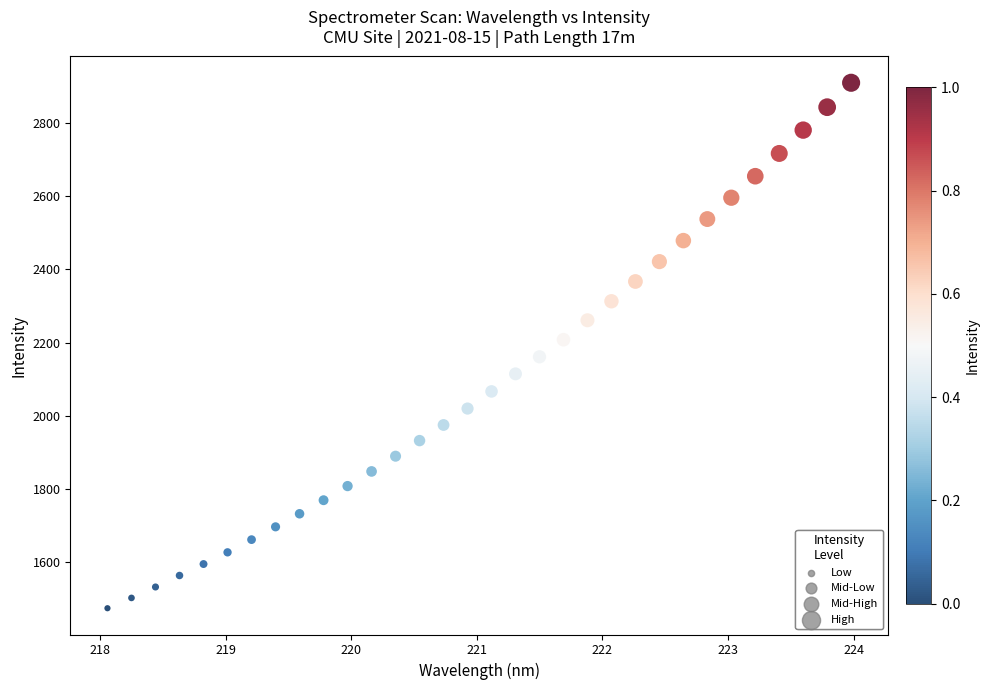

What is the range of Y values (max minus min)?

1436.9